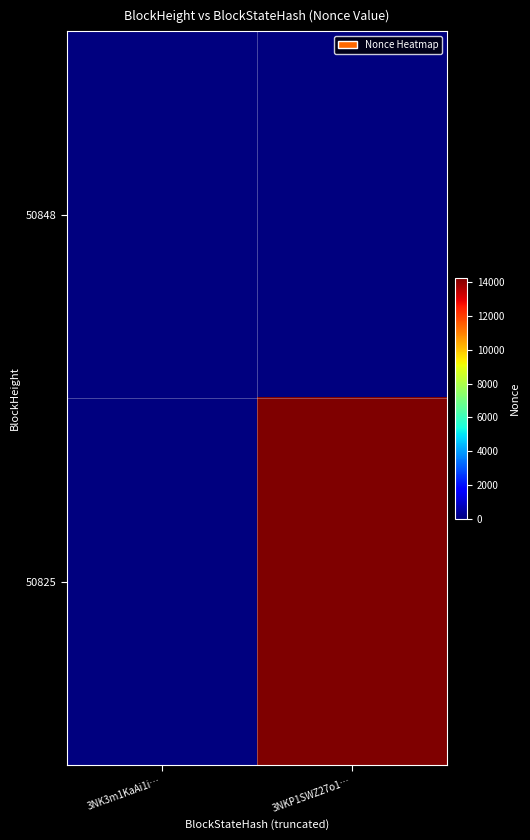

List the series in order of their peak value, highest first.

50825, 50848